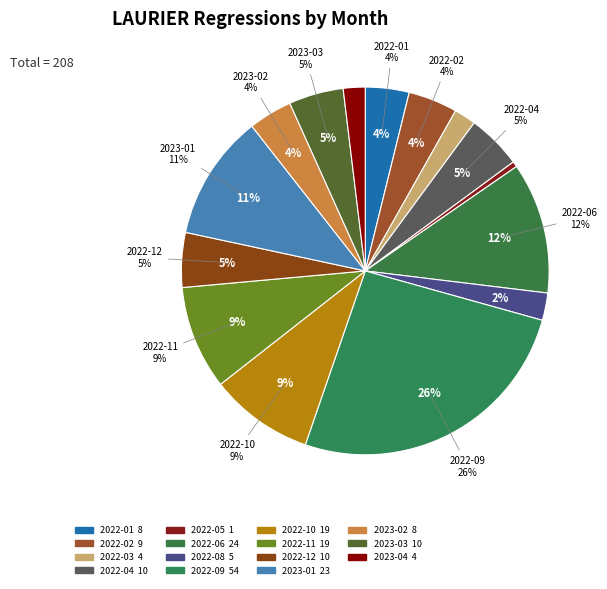

To the nearest percent, what portion does 2022-12 represent?

5%